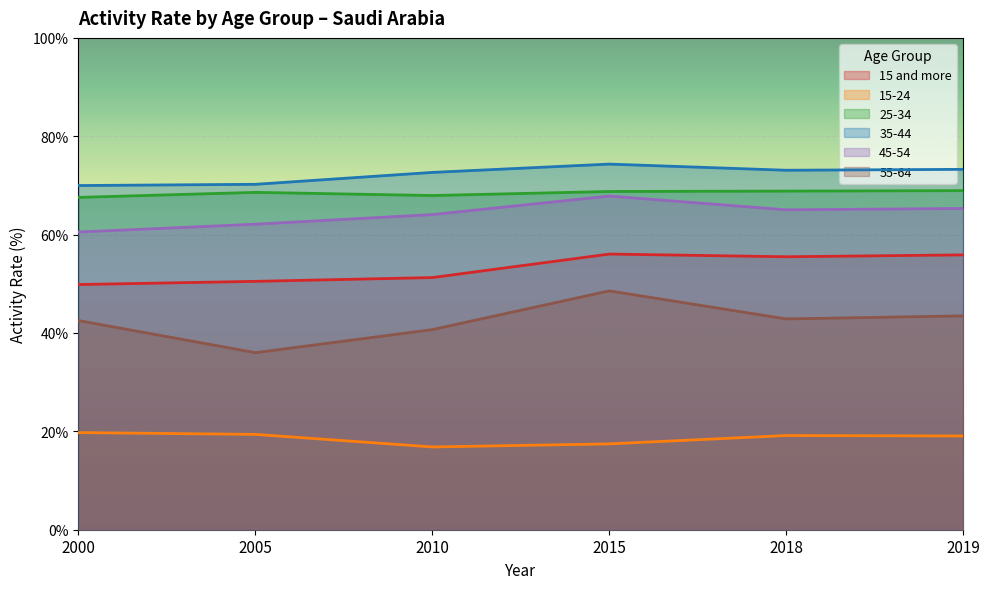

True or false: 25-34 and 55-64 intersect in this chart.

False